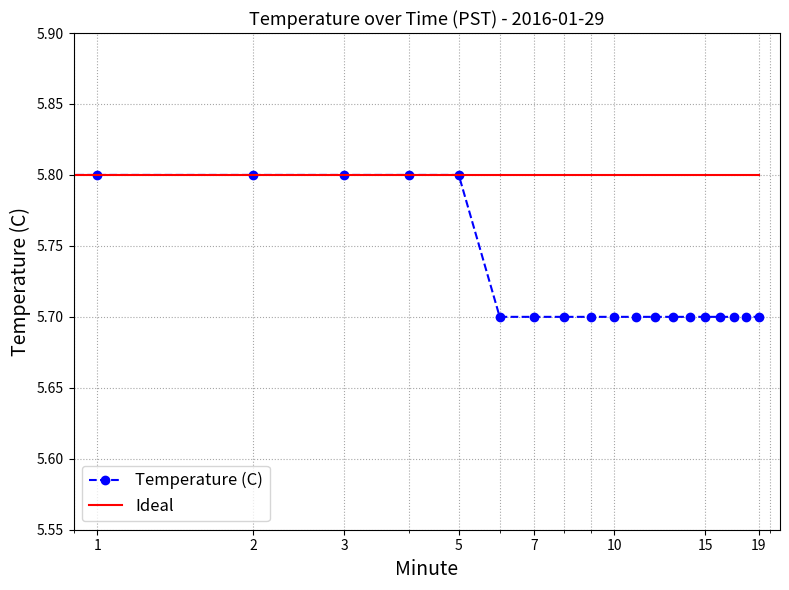

What are all the series names shown in the legend?

Temperature (C), Ideal